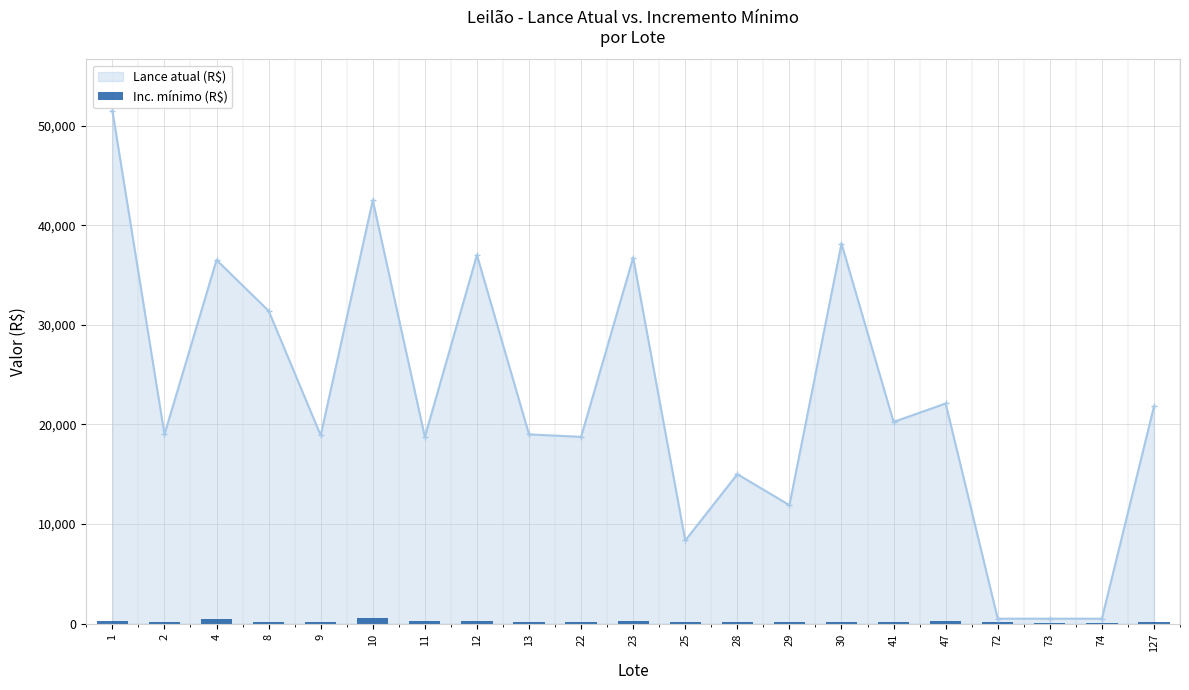

Reading right to left, extract all data points from this chart.

127=150	74=100	73=100	72=150	47=250	41=150	30=150	29=150	28=150	25=150	23=250	22=150	13=150	12=250	11=250	10=550	9=150	8=150	4=500	2=150	1=250